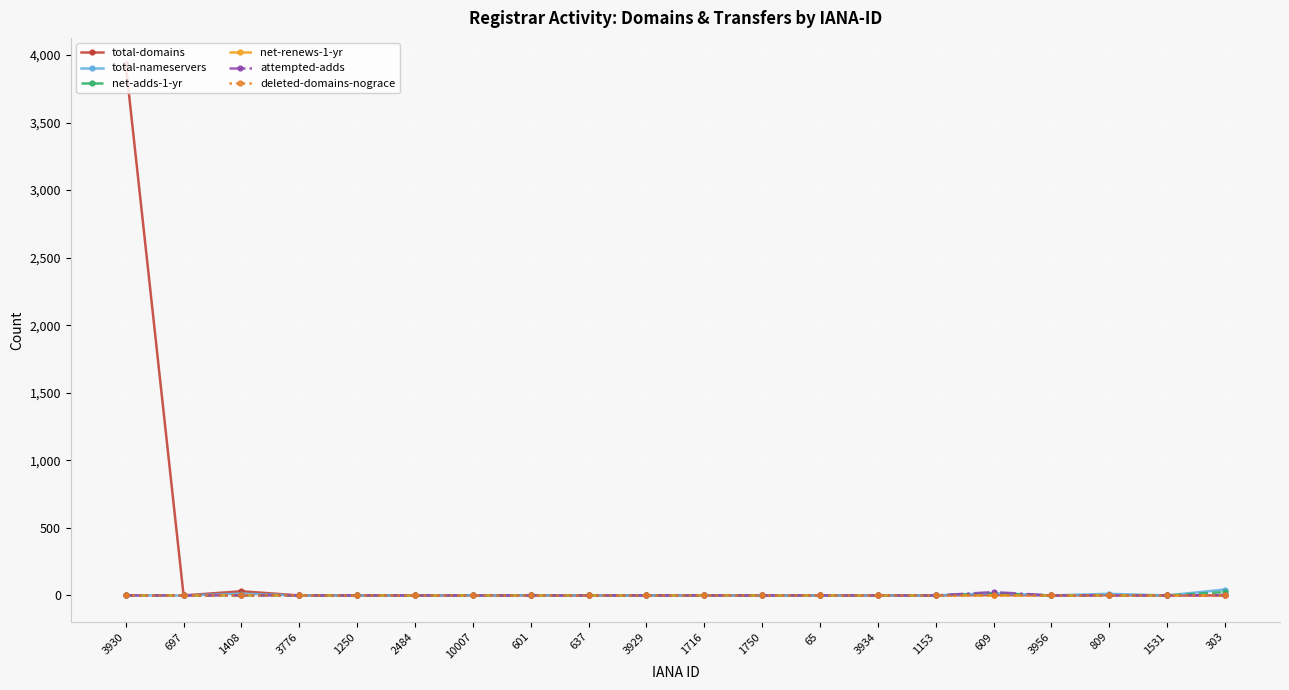

Is this an area chart (filled region under the line)?

No